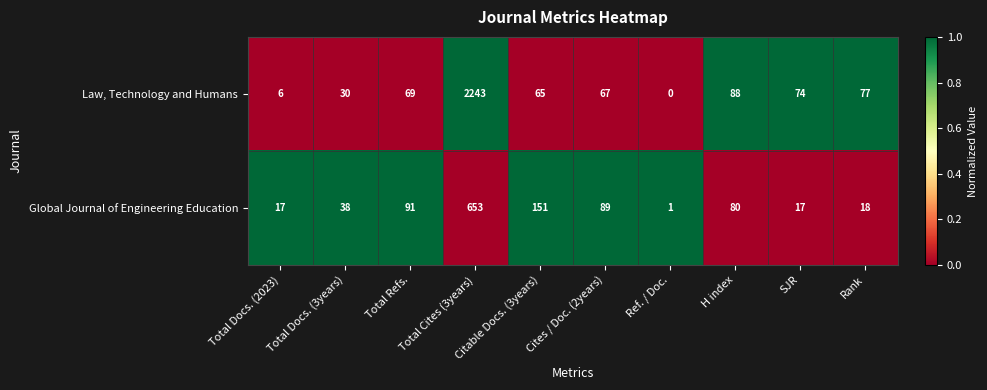

List the labels in order of Law, Technology and Humans value, largest first.

Total Cites (3years), H index, Rank, SJR, Total Refs., Cites / Doc. (2years), Citable Docs. (3years), Total Docs. (3years), Total Docs. (2023), Ref. / Doc.